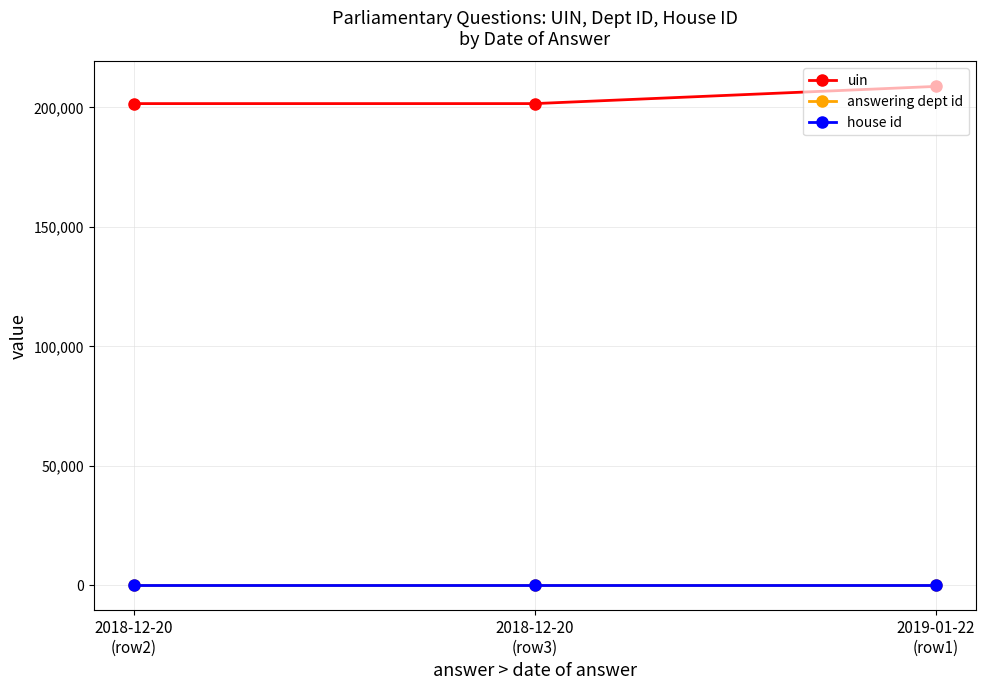

At which category is the sum across all series the highest?

2019-01-22
(row1)